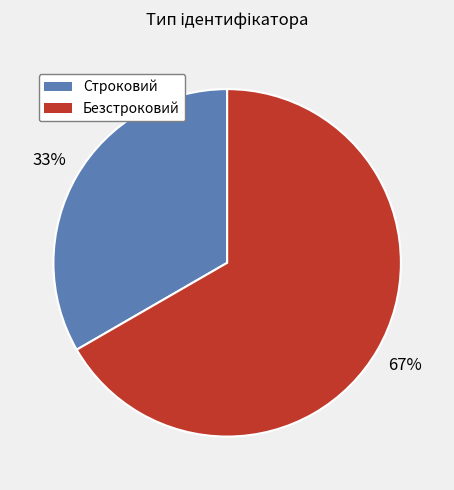

Combined, do Строковий and Безстроковий account for over 50%?

Yes